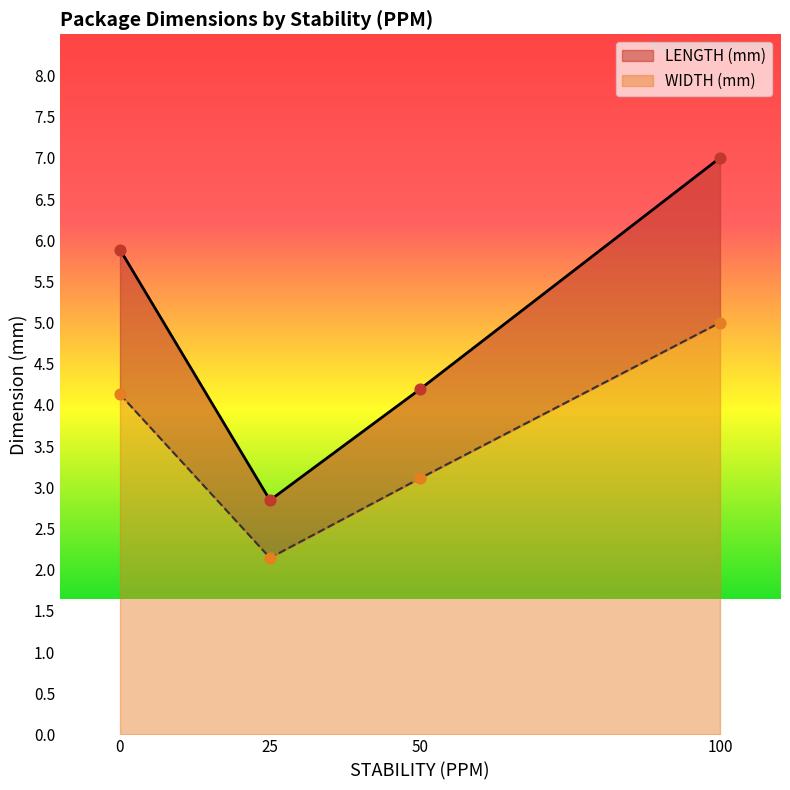

Which series has the largest Y range (max minus min)?

LENGTH (mm)